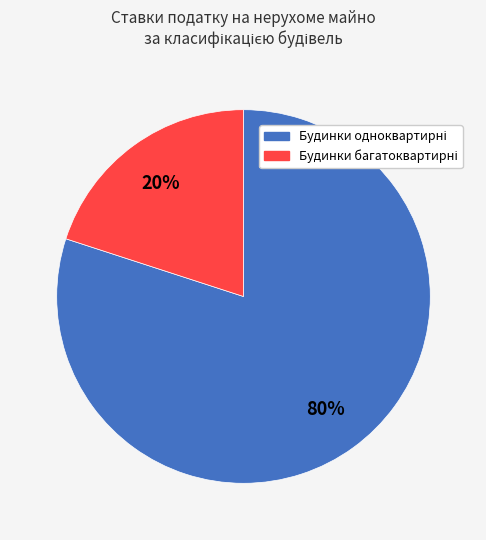

To the nearest percent, what is the difference between the largest and smallest slice percentages?

60%